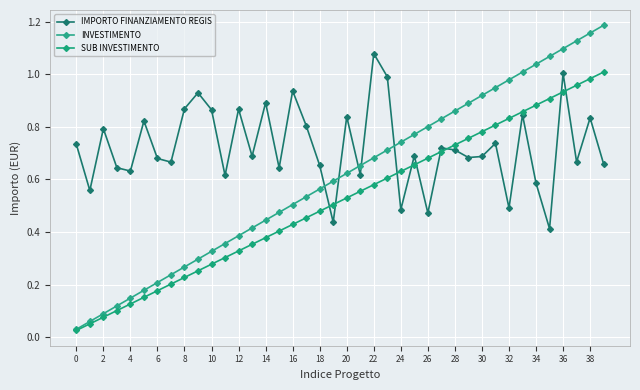

What are all the series names shown in the legend?

IMPORTO FINANZIAMENTO REGIS, INVESTIMENTO, SUB INVESTIMENTO